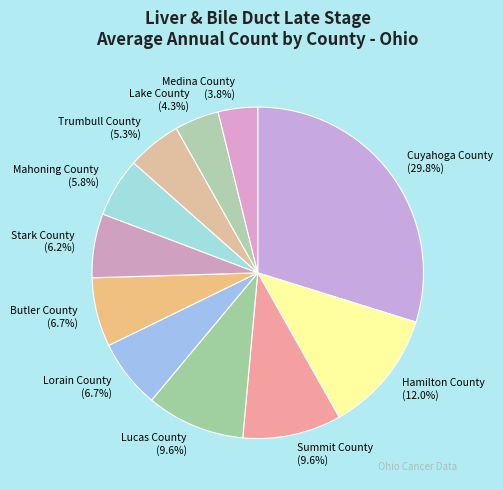

Does Stark County account for over 50% of the chart?

No